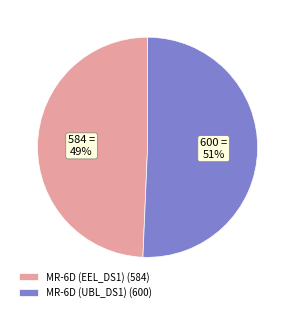

Which slice is the largest?

MR-6D (UBL_DS1)